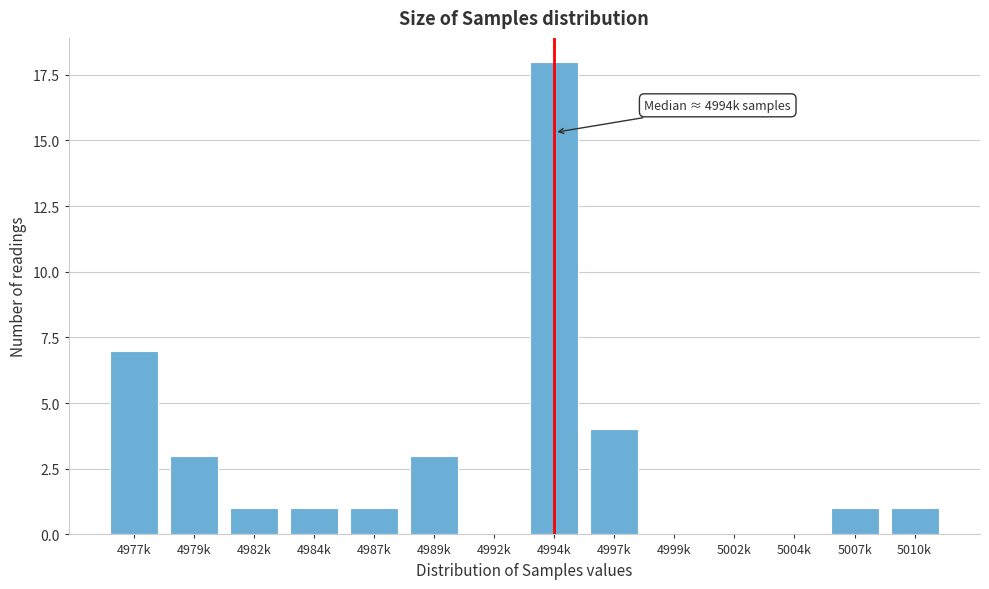

Reading left to right, transcribe all the data shown in this chart.

4977k=7	4979k=3	4982k=1	4984k=1	4987k=1	4989k=3	4992k=0	4994k=18	4997k=4	4999k=0	5002k=0	5004k=0	5007k=1	5010k=1